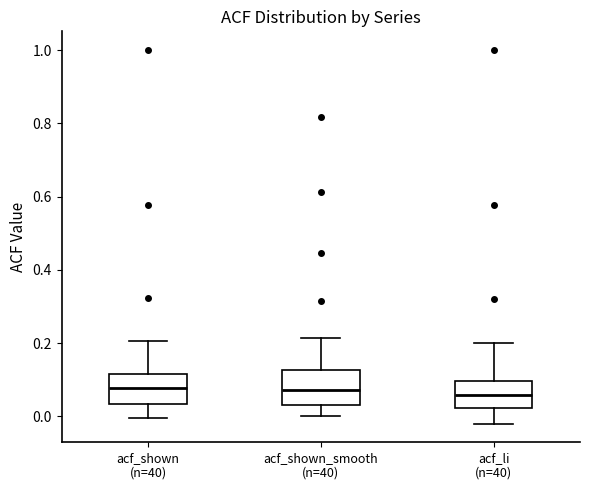

Reading left to right, transcribe this box plot: for each box, give where its median line is, the range the box spans, and where its two whiskers end, as read against the y-axis. The values are not printed on the chart, so give them approximately, as read against the axis.

acf_shown (n=40): median 0.08, box 0.04 to 0.12, whiskers 0.00 to 0.20
acf_shown_smooth (n=40): median 0.08, box 0.04 to 0.12, whiskers 0.00 to 0.22
acf_li (n=40): median 0.06, box 0.02 to 0.10, whiskers -0.02 to 0.20